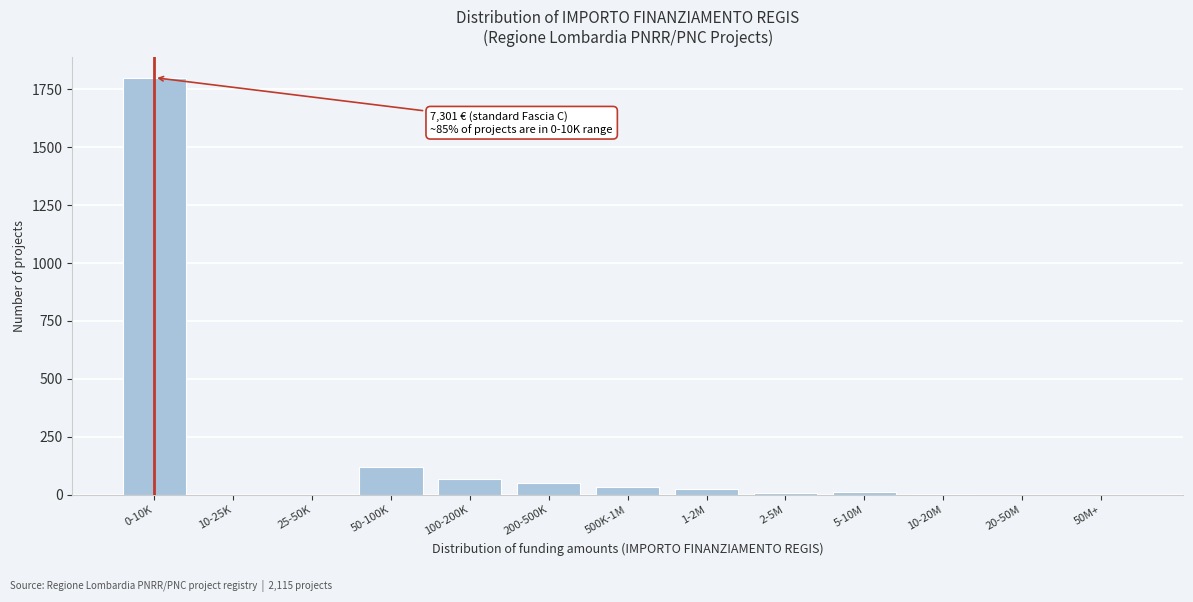

Where is the data nearest to the value 900?

50-100K